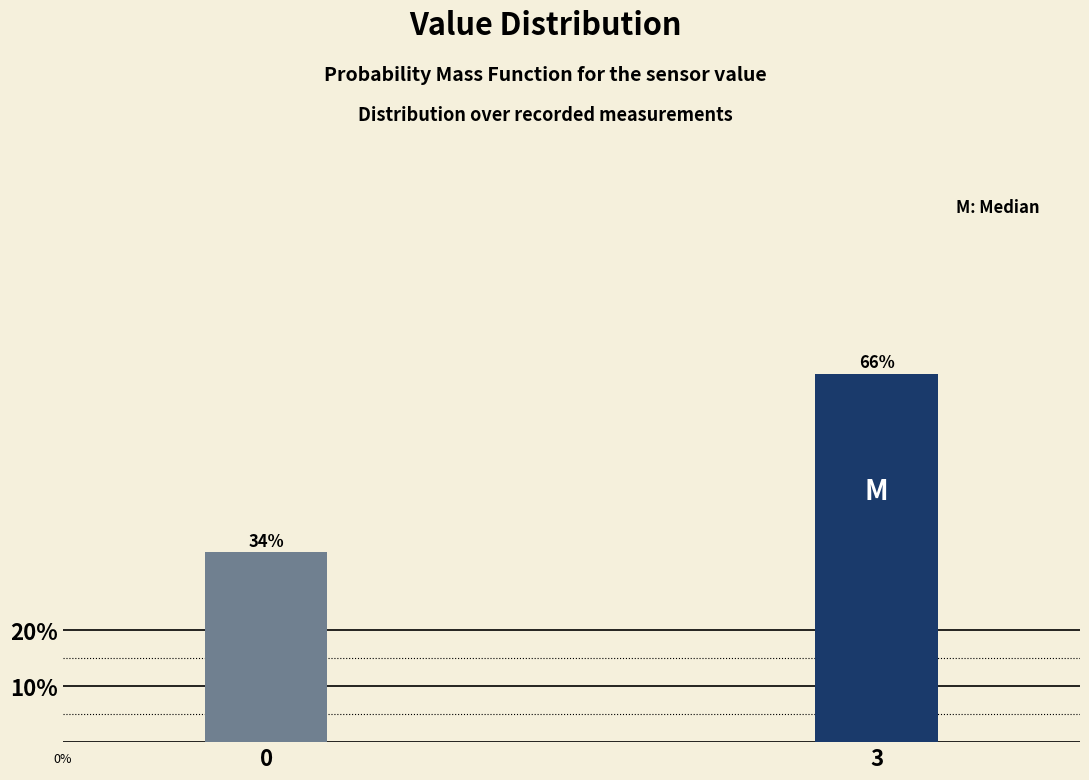

Reading left to right, transcribe all the data shown in this chart.

0=34	3=66